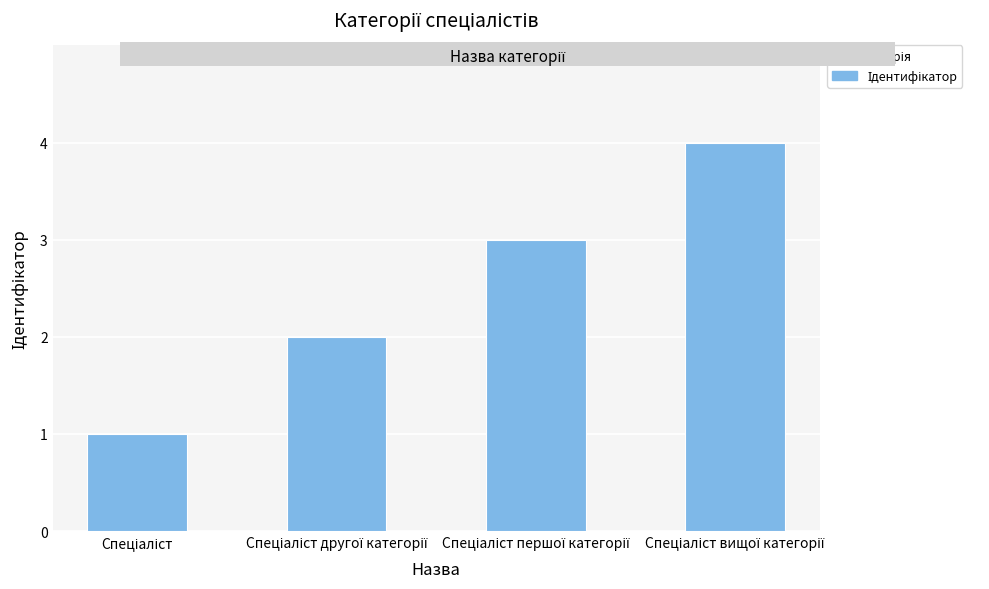

What is the maximum value shown in the chart?

4